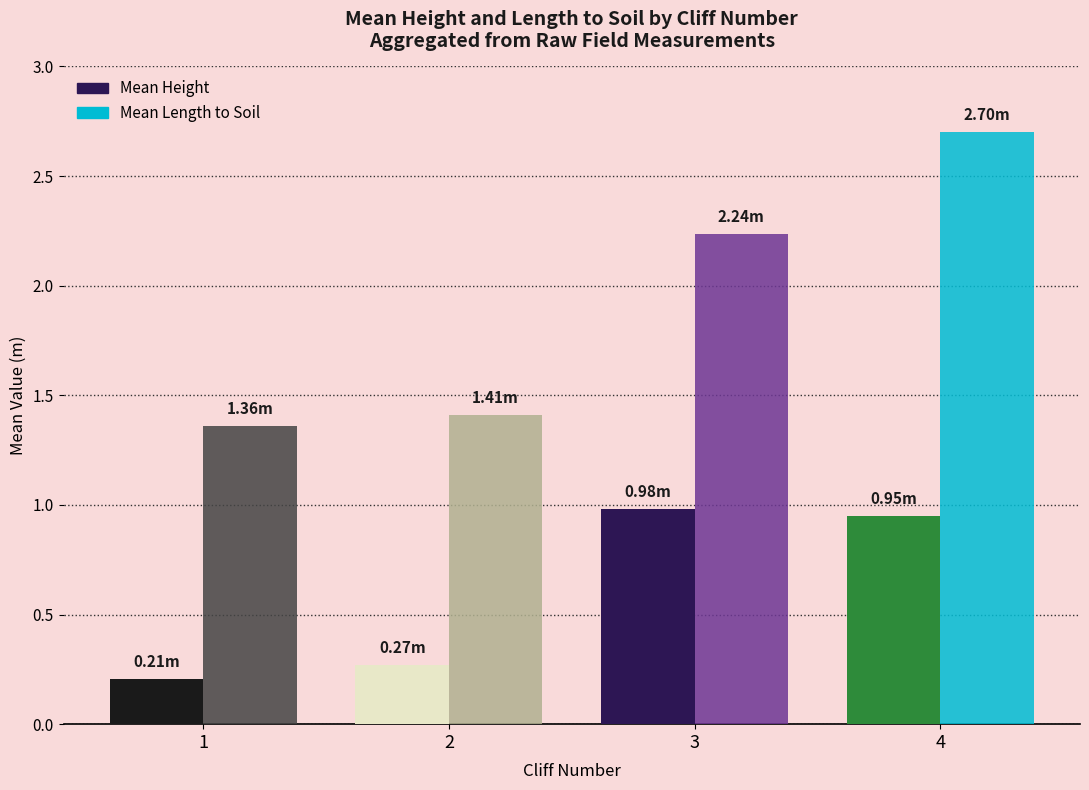

What is the difference between the maximum and minimum values in the Mean Length to Soil series?

1.3